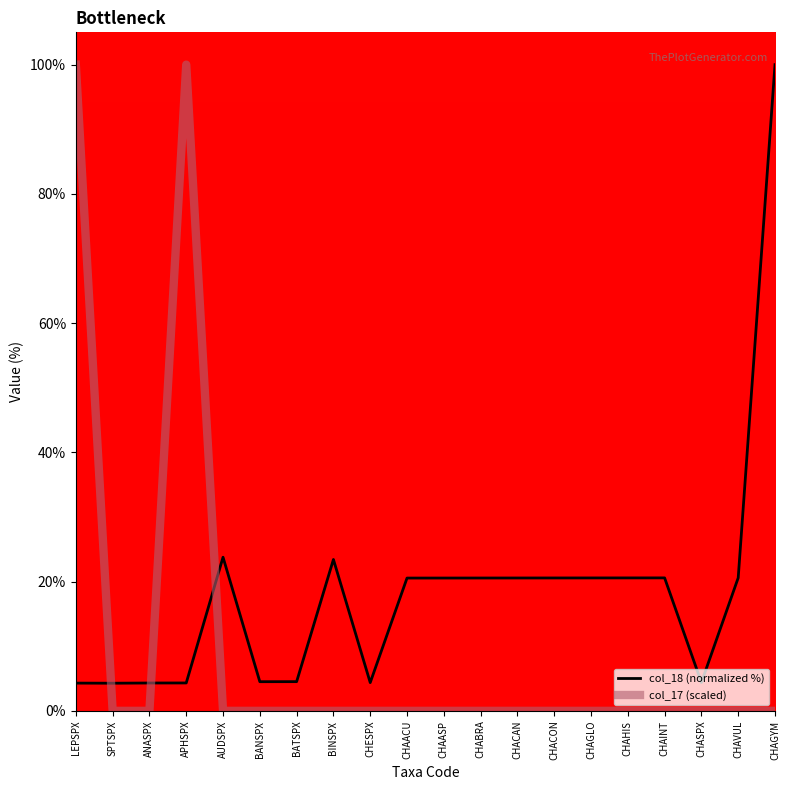

The value of col_17 (scaled) at CHAACU is 0.0. True or false?

True